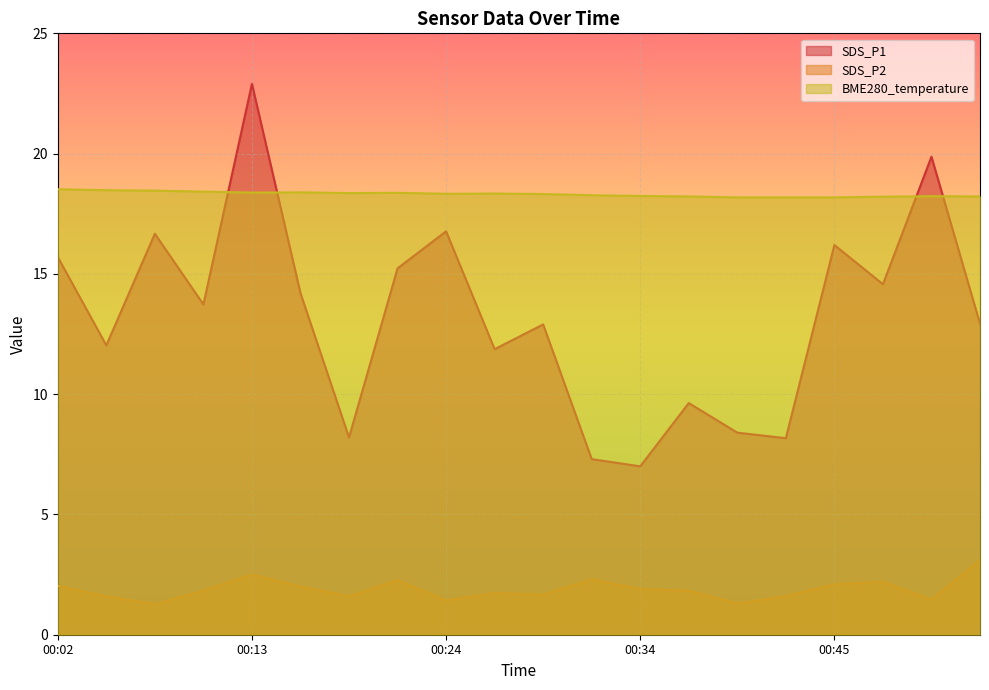

The SDS_P1 series shows 8.2 at 00:18. True or false?

True